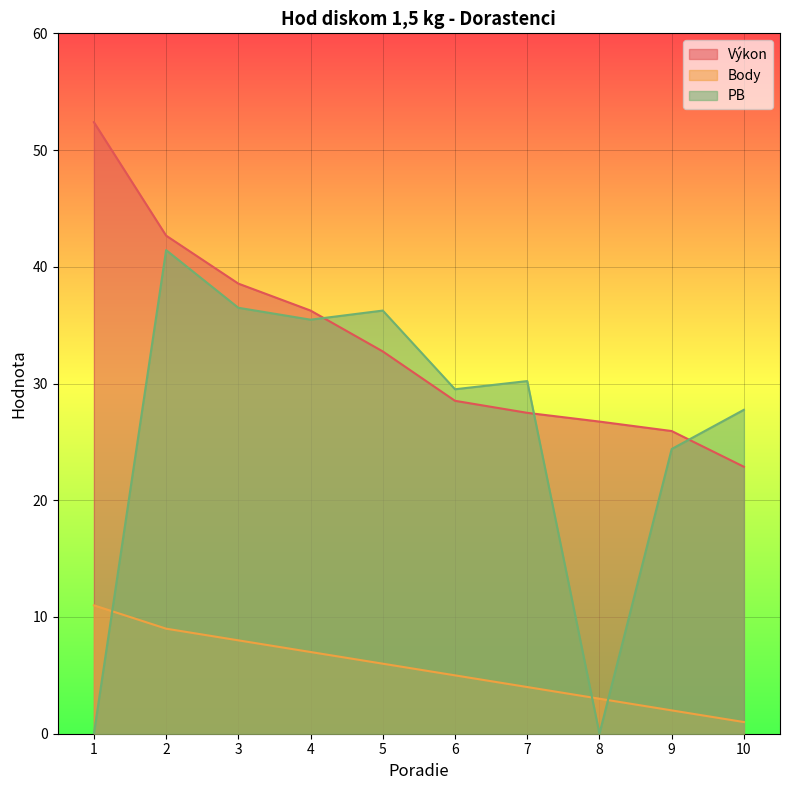

True or false: Výkon and PB intersect in this chart.

True